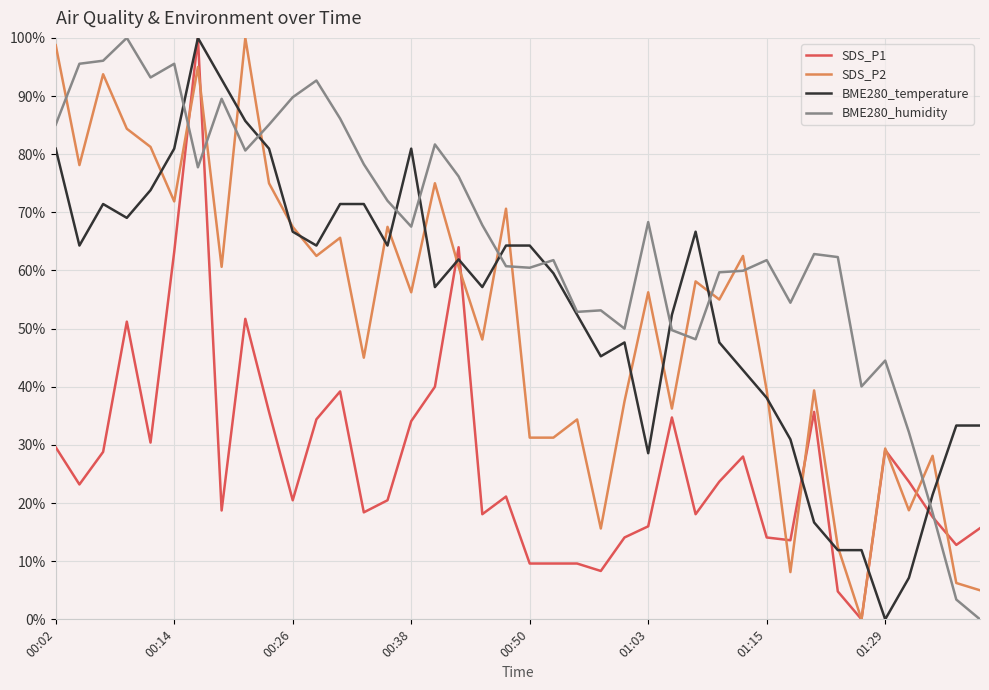

How many intersections are there between BME280_humidity and SDS_P2?

12